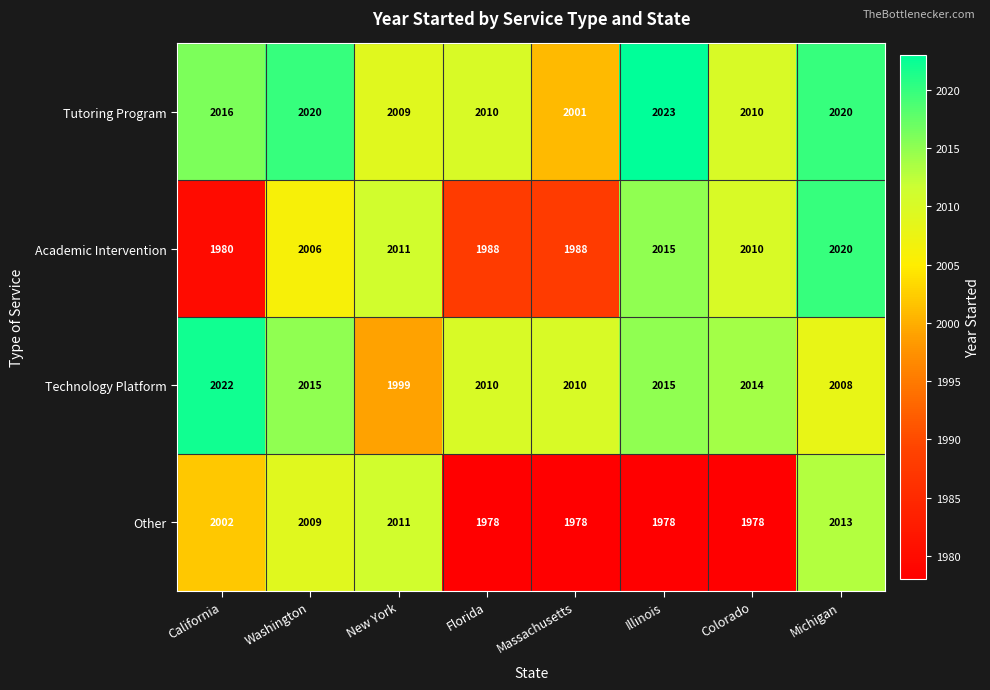

What is the average value of the Technology Platform series?

2012